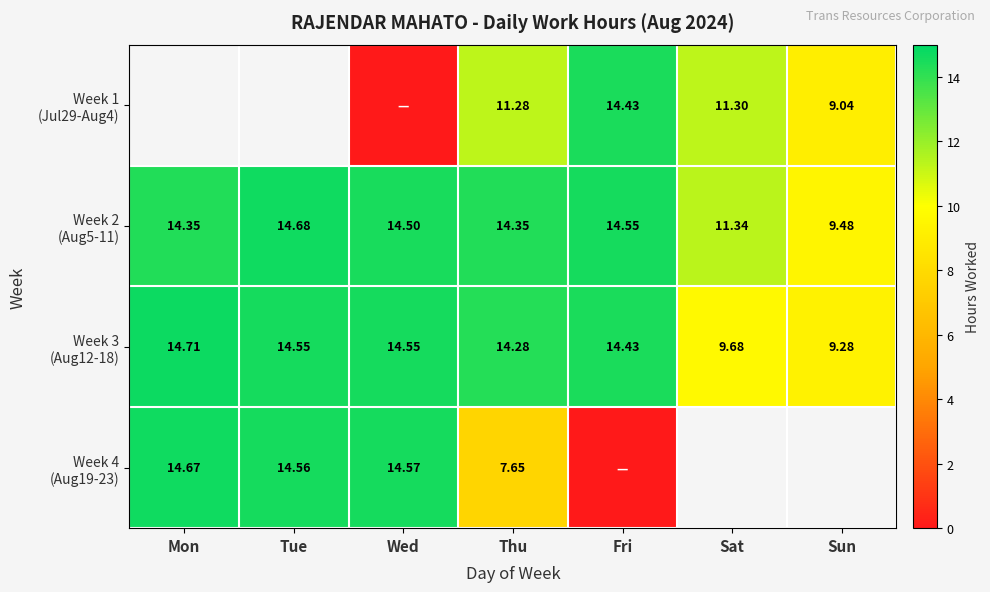

What is the sum of all Week 2 (Aug5-11) values?

93.2